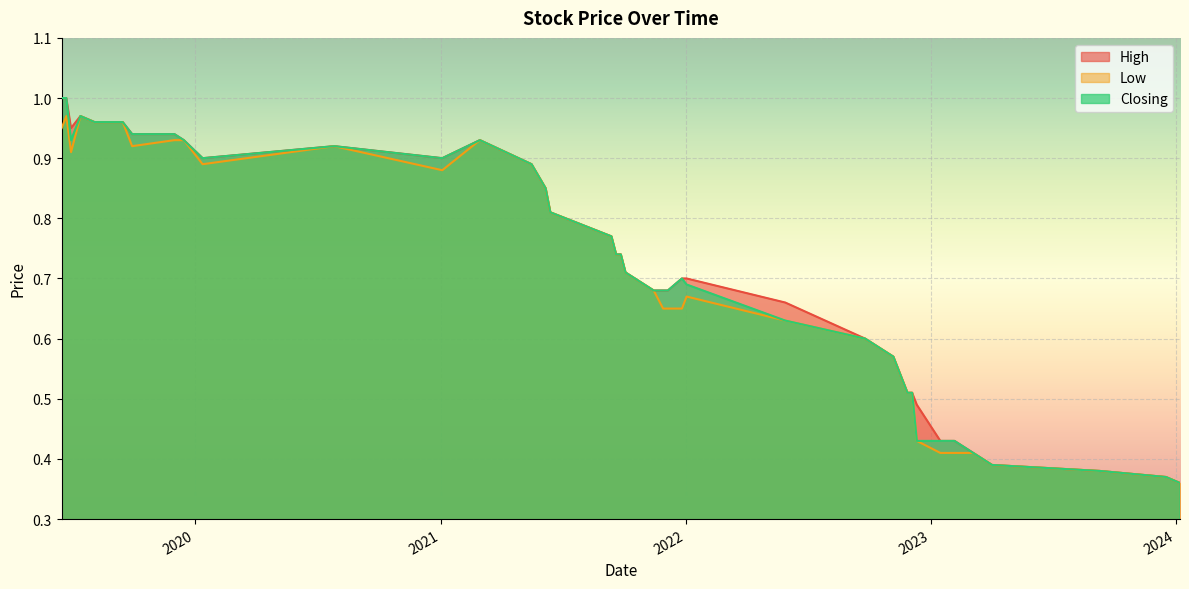

The High series shows 0.9 at 30/06/2019. True or false?

True